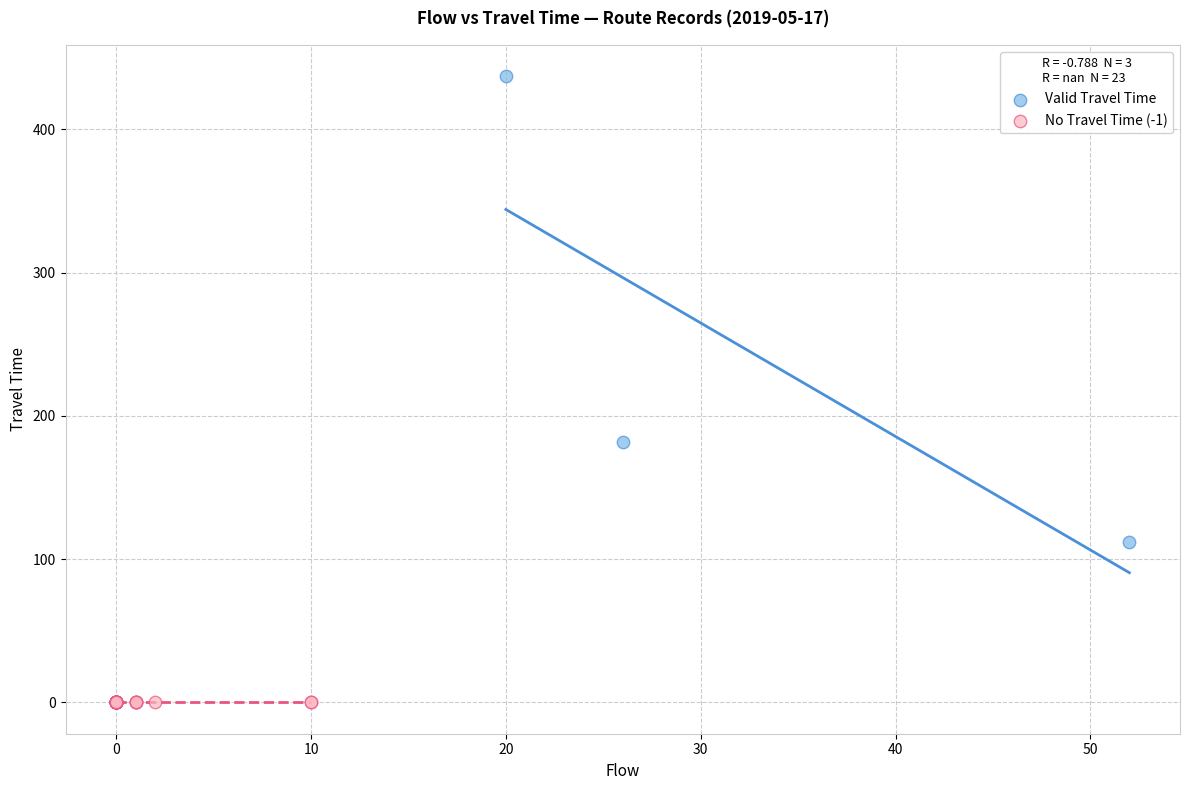

Which series contains the lowest Y value?

No Travel Time (-1)